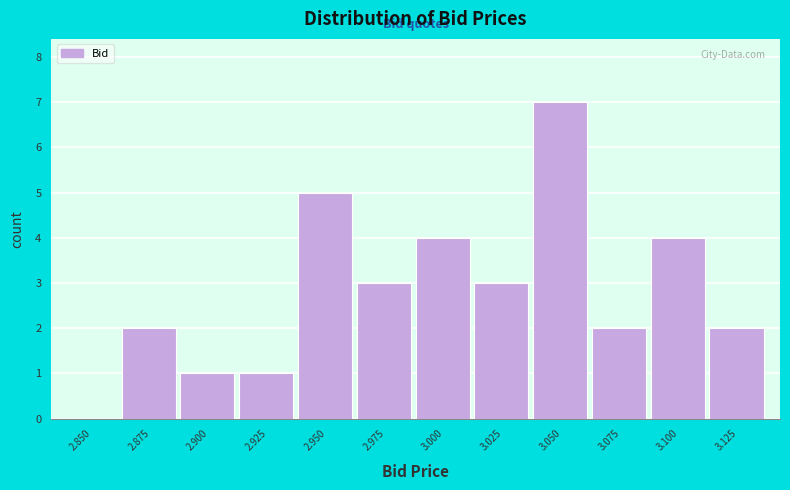

Reading left to right, what are all the values shown in this chart?

2.850=0	2.875=2	2.900=1	2.925=1	2.950=5	2.975=3	3.000=4	3.025=3	3.050=7	3.075=2	3.100=4	3.125=2